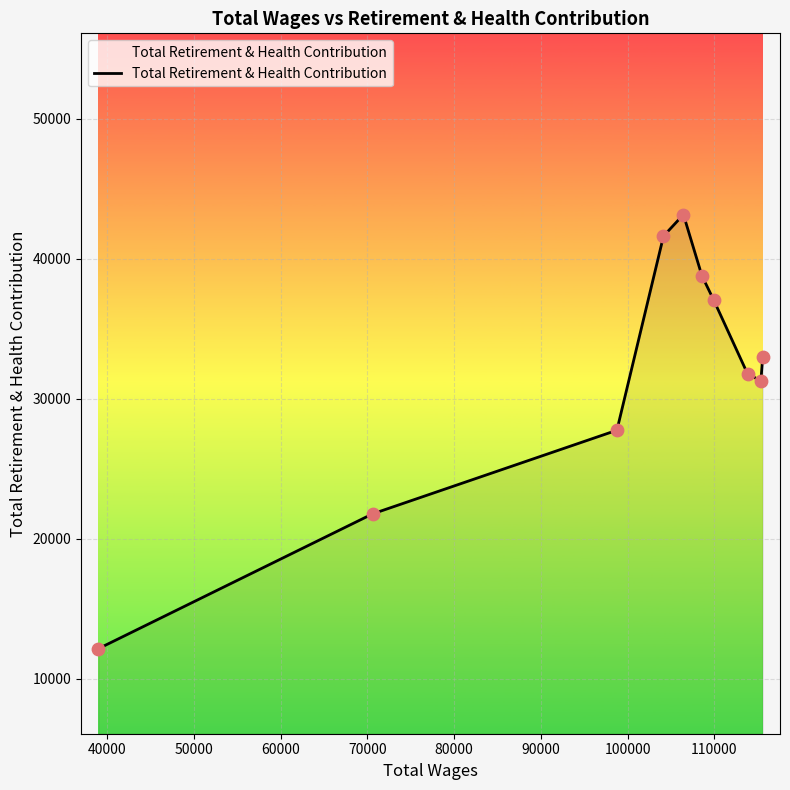

What is the difference between the maximum and minimum values?

30996